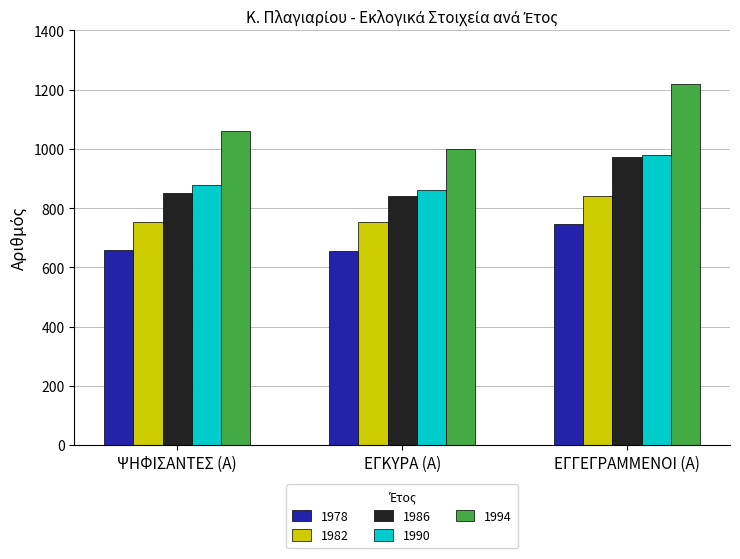

Is it true that 1990 equals 1321 at ΕΓΓΕΓΡΑΜΜΕΝΟΙ (Α)?

False